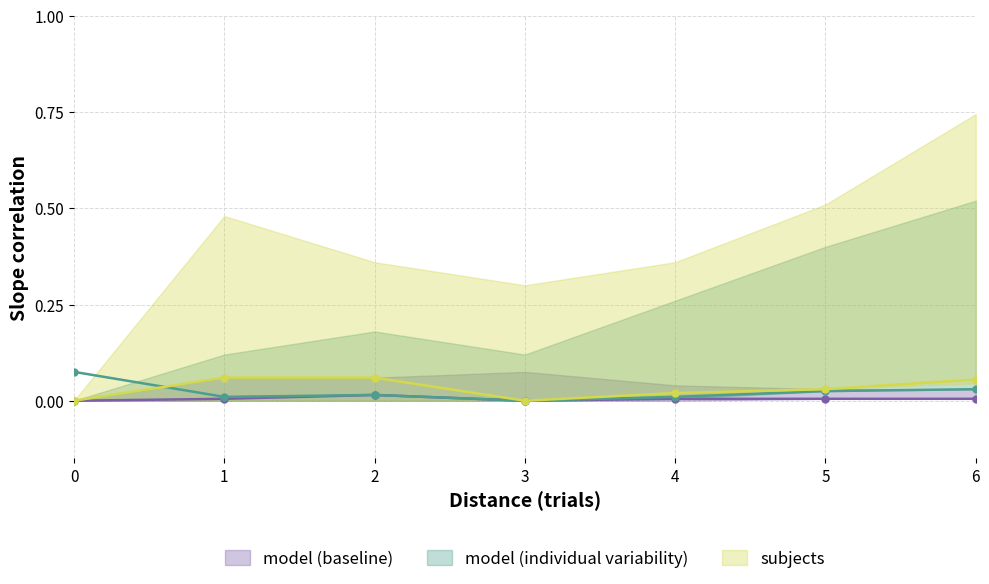

What are all the series names shown in the legend?

model (baseline), model (individual variability), subjects